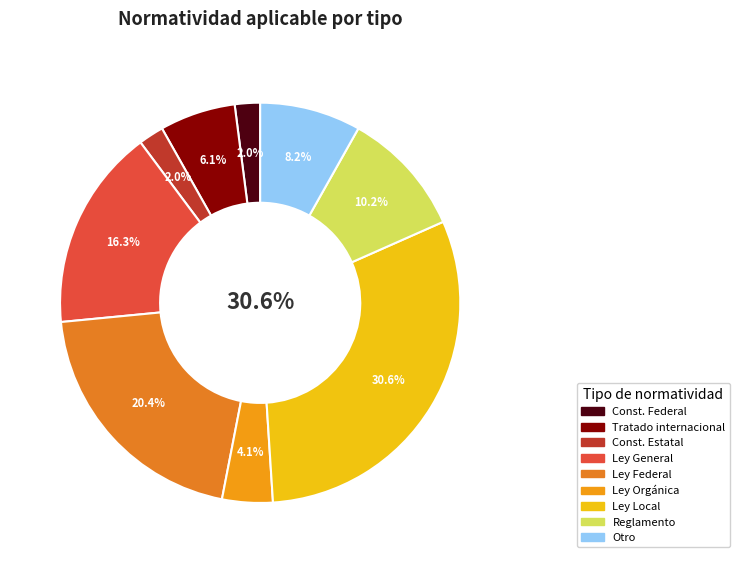

Is Ley General the majority of the pie?

No